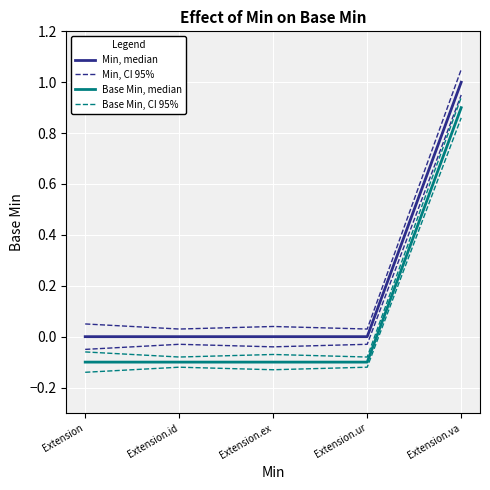

Which series has the widest spread of values?

Min, median